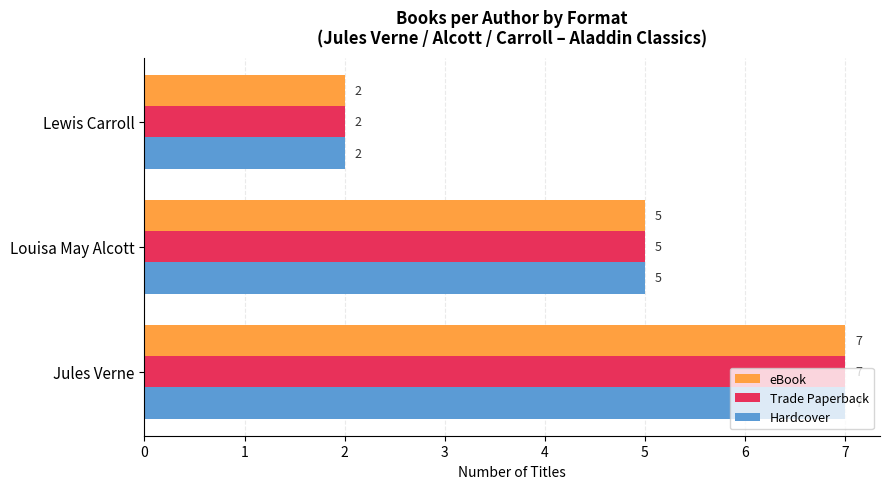

List the labels in order of Trade Paperback value, smallest first.

Lewis Carroll, Louisa May Alcott, Jules Verne